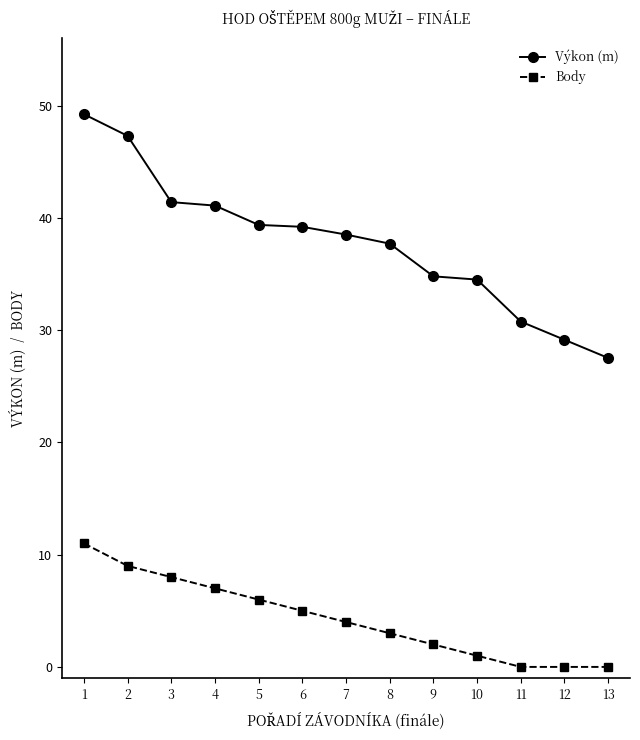

What is the value of the Výkon (m) point at the 3rd from the left?

41.4